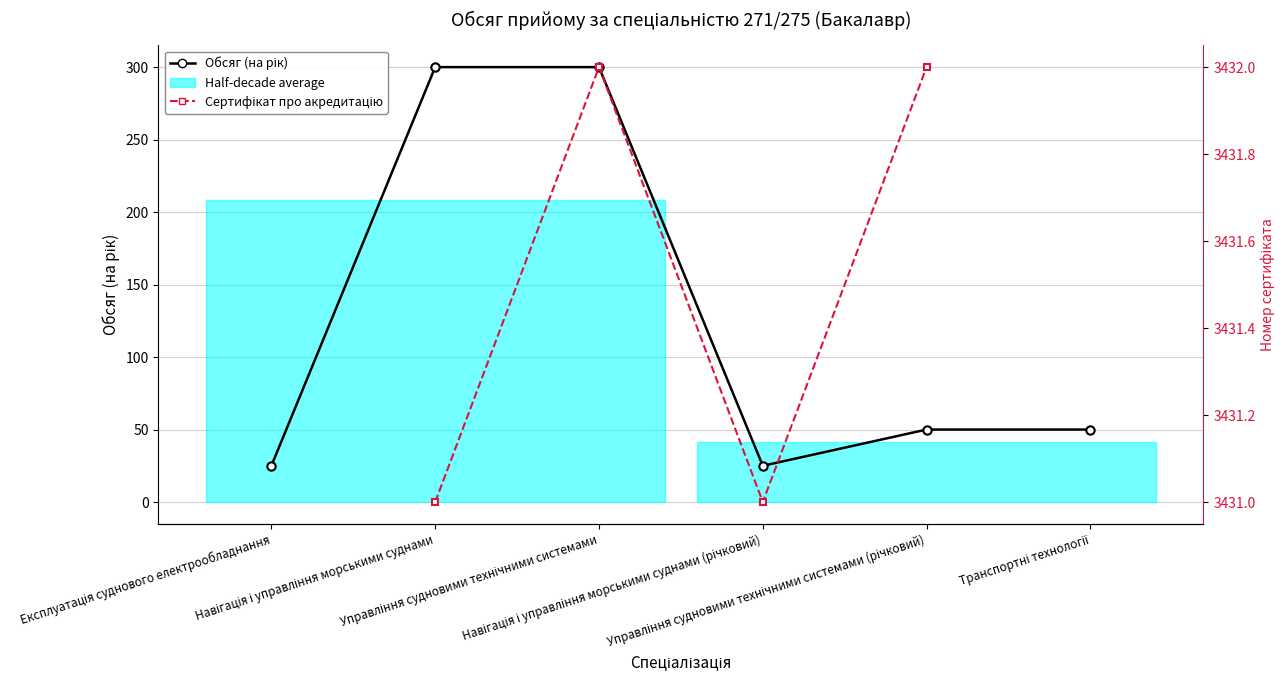

What is the difference between the values at Управління судновими технічними системами (річковий) and Експлуатація суднового електрообладнання?

25